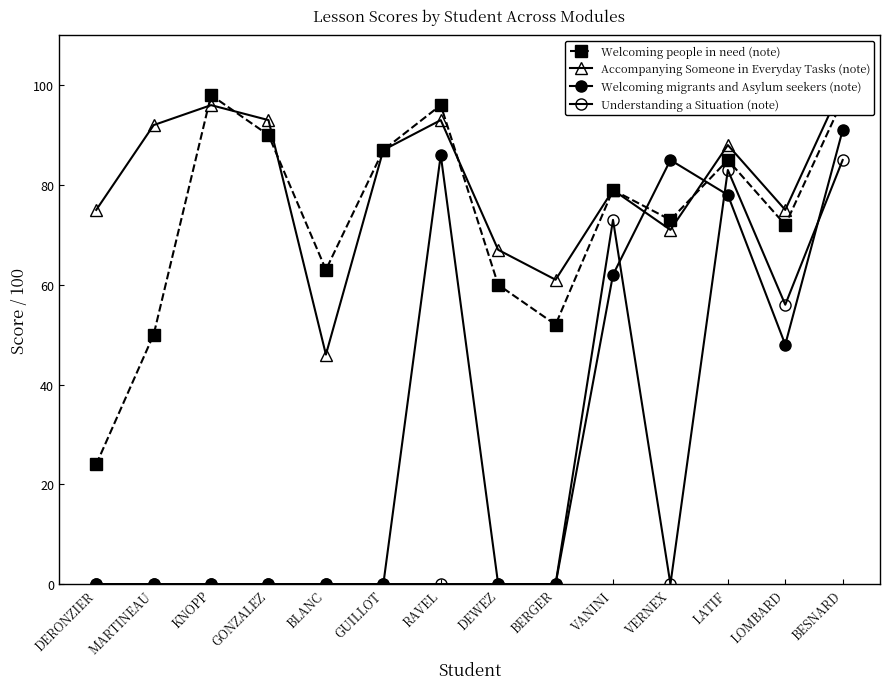

Reading left to right, what are all the values shown in this chart?

Welcoming people in need (note): DERONZIER=24	MARTINEAU=50	KNOPP=98	GONZALEZ=90	BLANC=63	GUILLOT=87	RAVEL=96	DEWEZ=60	BERGER=52	VANINI=79	VERNEX=73	LATIF=85	LOMBARD=72	BESNARD=97
Accompanying Someone in Everyday Tasks (note): DERONZIER=75	MARTINEAU=92	KNOPP=96	GONZALEZ=93	BLANC=46	GUILLOT=87	RAVEL=93	DEWEZ=67	BERGER=61	VANINI=79	VERNEX=71	LATIF=88	LOMBARD=75	BESNARD=100
Welcoming migrants and Asylum seekers (note): DERONZIER=0	MARTINEAU=0	KNOPP=0	GONZALEZ=0	BLANC=0	GUILLOT=0	RAVEL=86	DEWEZ=0	BERGER=0	VANINI=62	VERNEX=85	LATIF=78	LOMBARD=48	BESNARD=91
Understanding a Situation (note): DERONZIER=0	MARTINEAU=0	KNOPP=0	GONZALEZ=0	BLANC=0	GUILLOT=0	RAVEL=0	DEWEZ=0	BERGER=0	VANINI=73	VERNEX=0	LATIF=83	LOMBARD=56	BESNARD=85